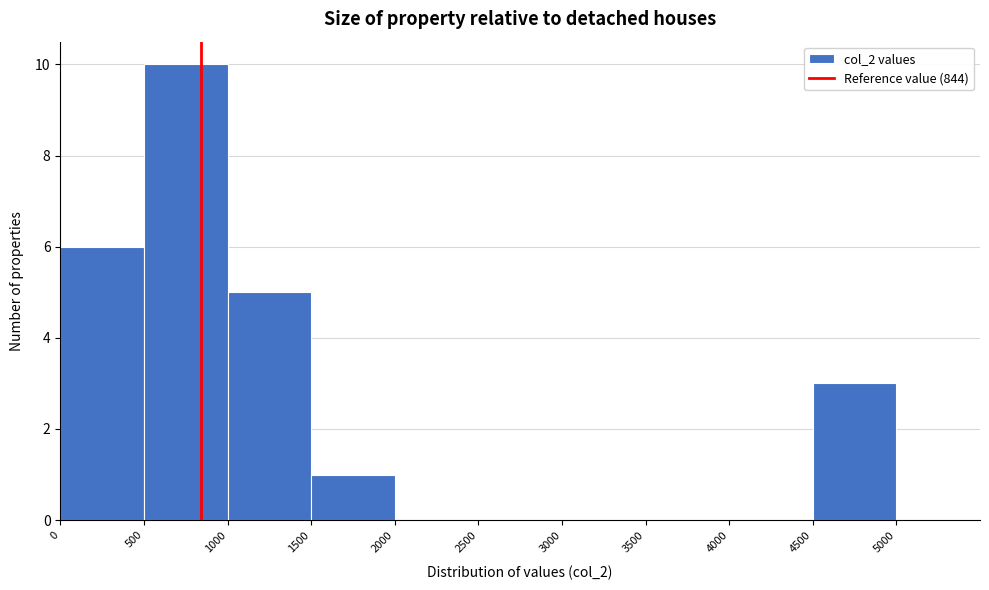

Over which range of the x-axis is the bar tallest?

500 to 1000